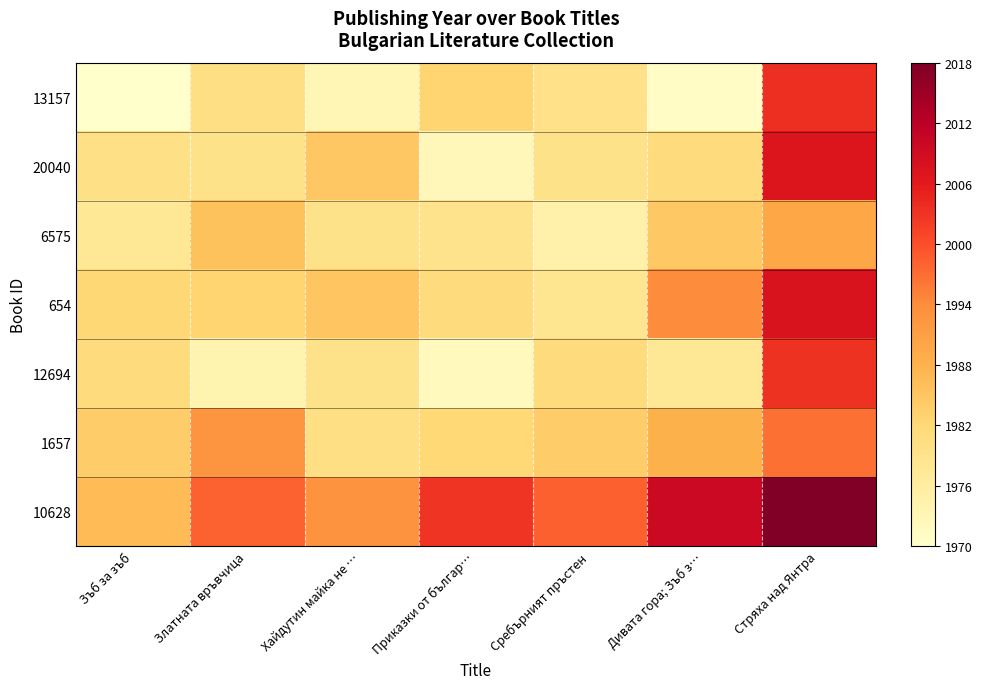

Which series has the largest total across all categories?

10628